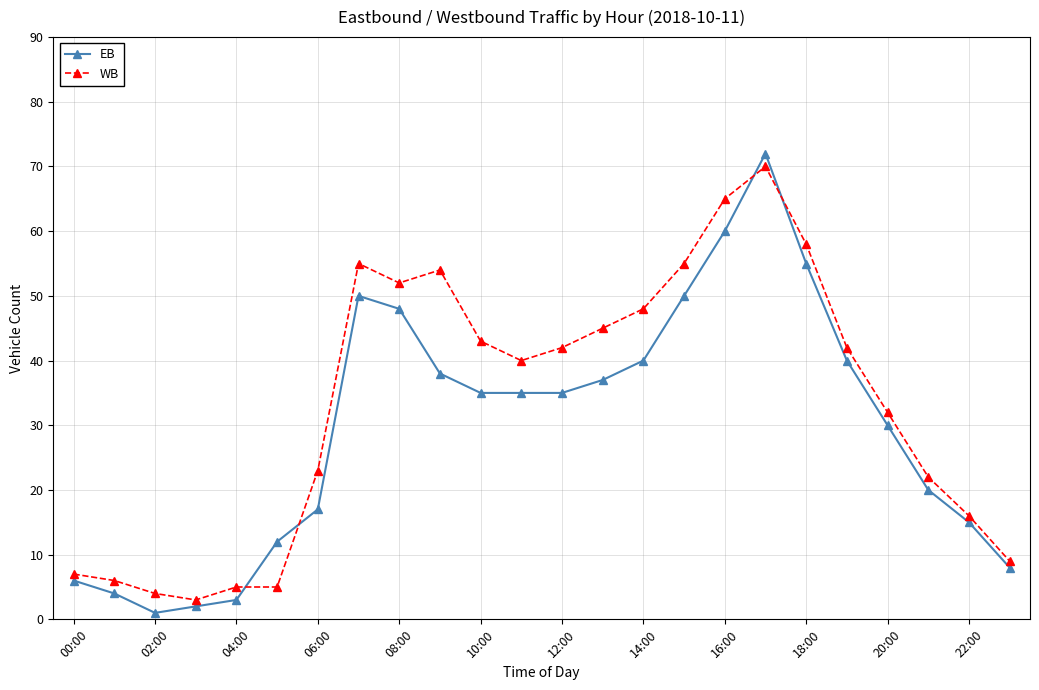

True or false: WB has more than 0 points higher than both neighbors.

True